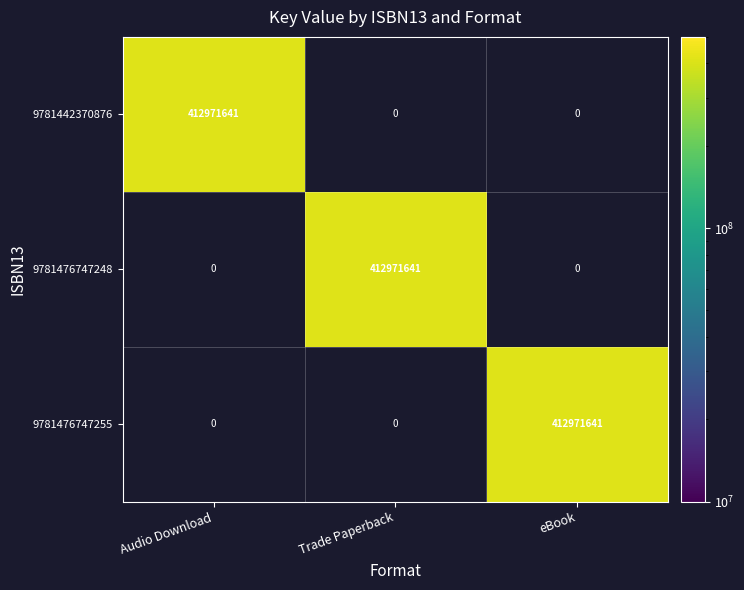

What is the difference between the highest and lowest values at eBook?

412971641